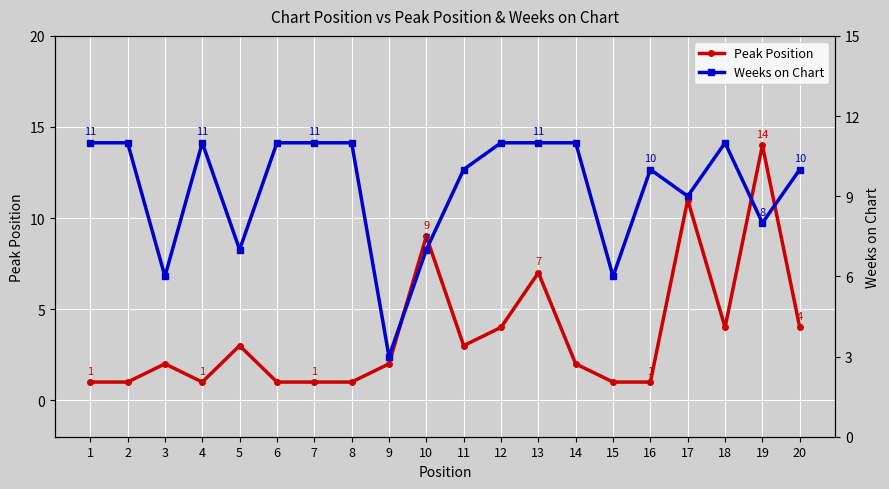

Between 11 and 10, which is larger?

10